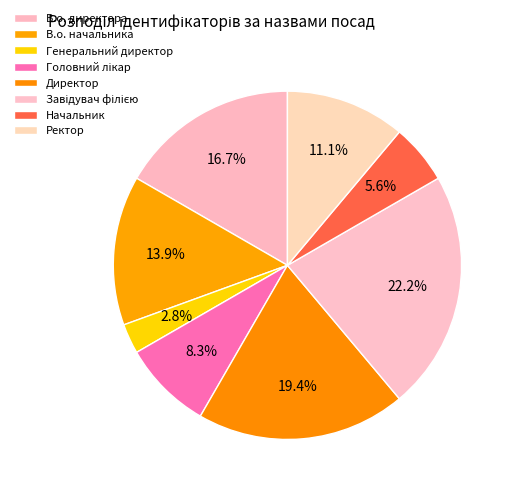

The В.о. начальника slice represents 14% of the pie. True or false?

True